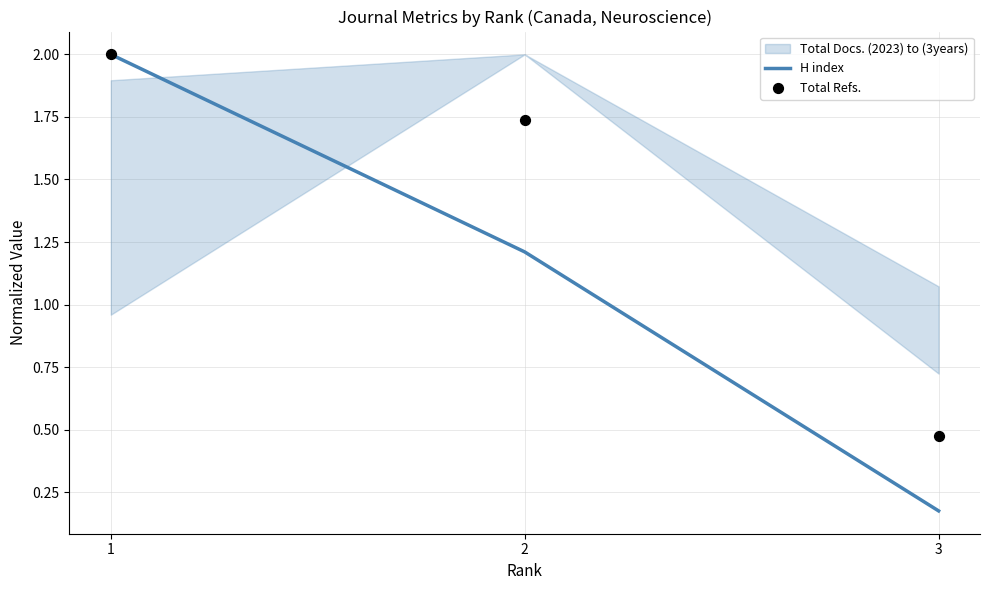

At which category is the sum across all series the highest?

1